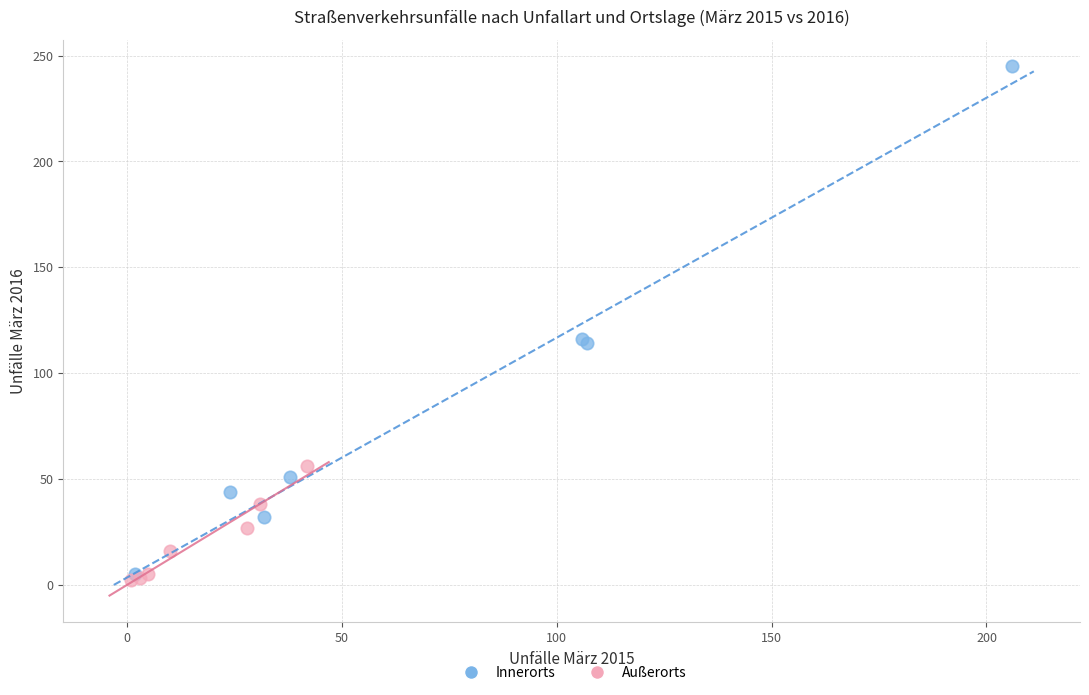

Which series has the widest spread of Y values?

Innerorts